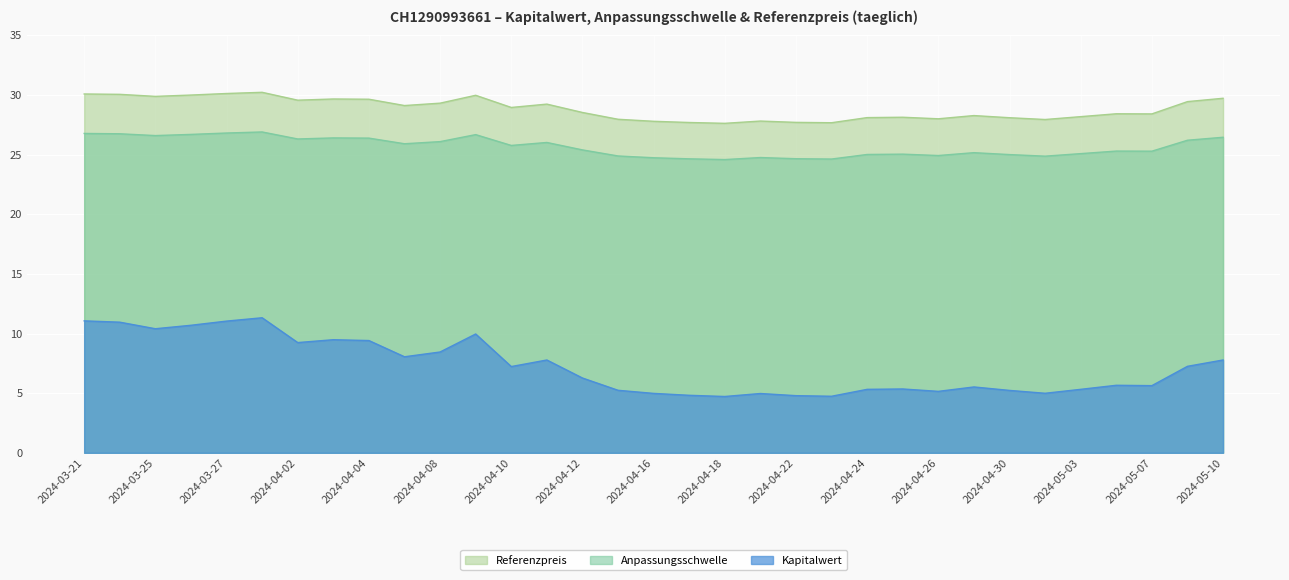

True or false: Kapitalwert and Anpassungsschwelle cross at least once.

False